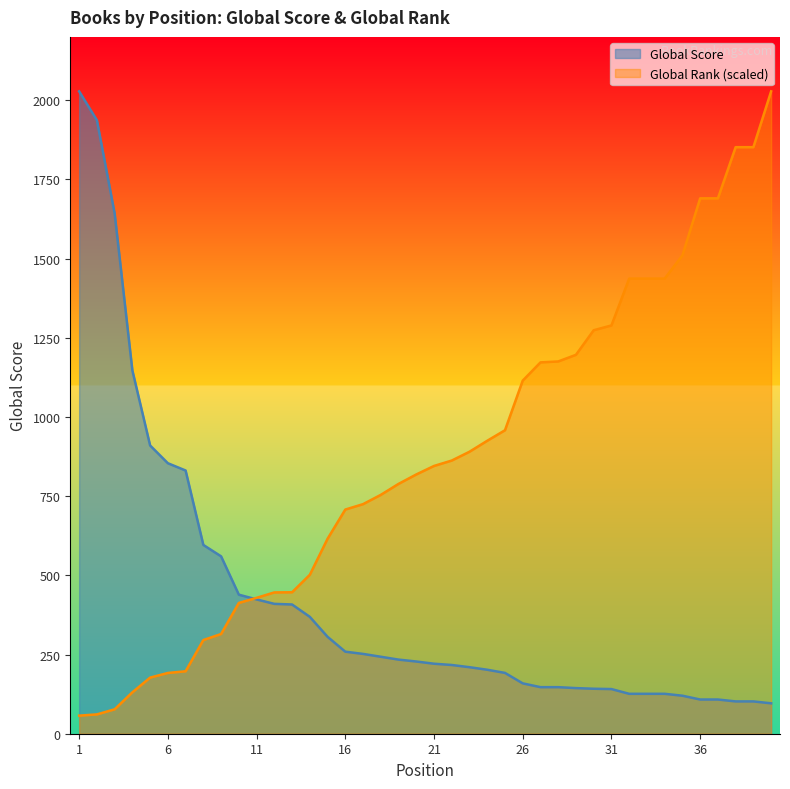

Which series ends up on top after the final intersection of Global Rank and Global Score?

Global Rank